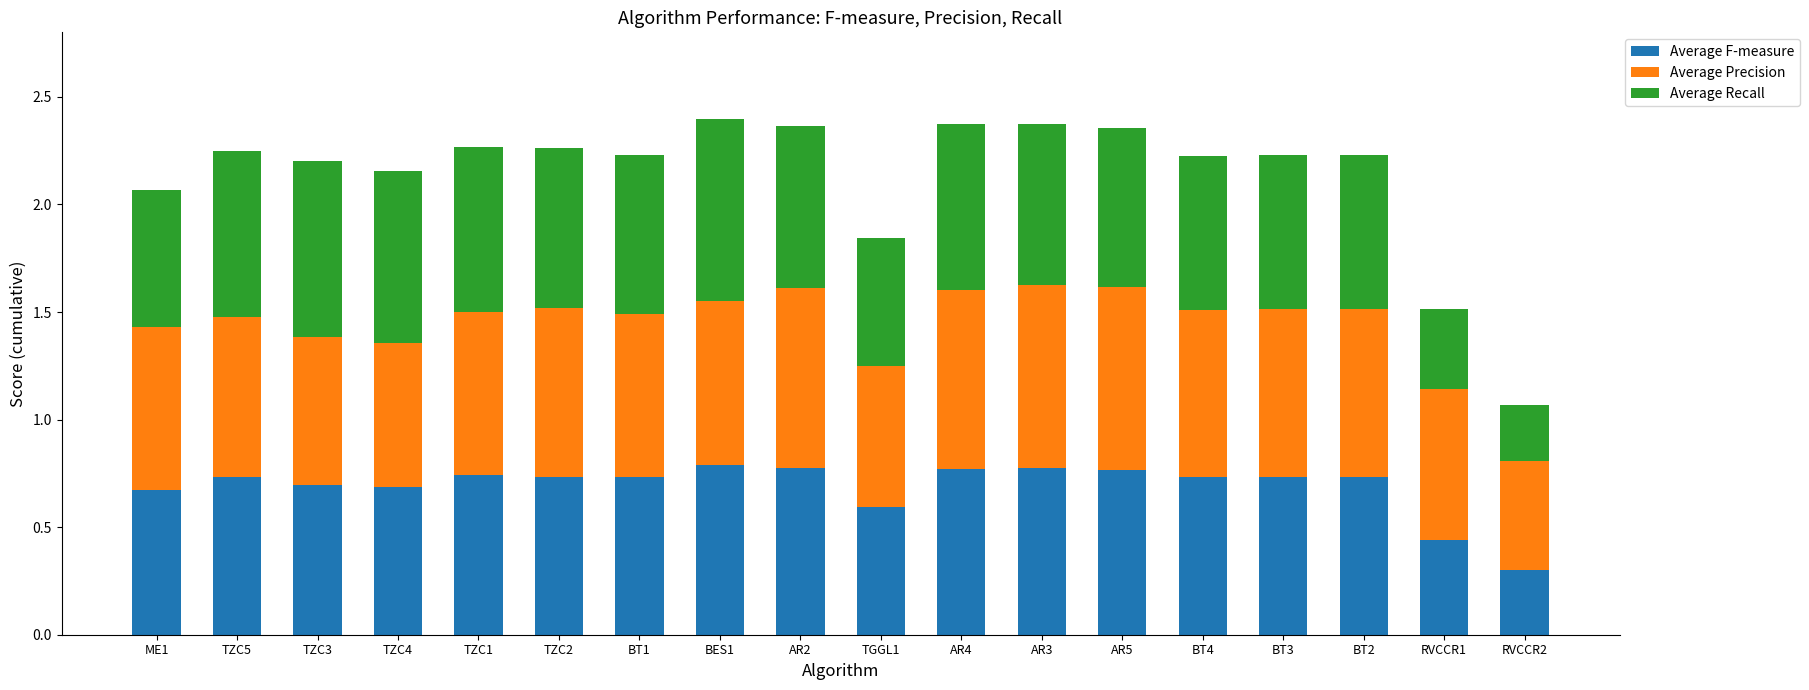

Count the Average F-measure values in the range 0 to 1.

18